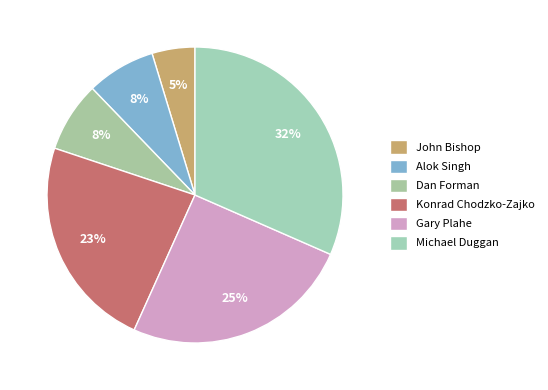

Which category has the smallest portion of the pie?

John Bishop